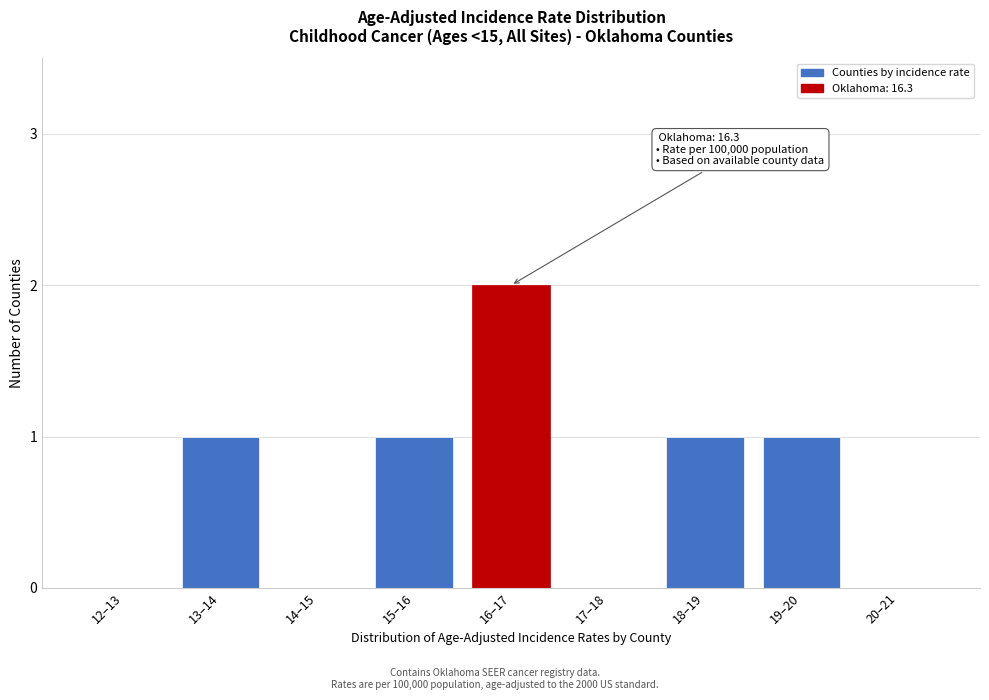

Reading right to left, list all the values displayed in this chart.

20–21=0	19–20=1	18–19=1	17–18=0	16–17=2	15–16=1	14–15=0	13–14=1	12–13=0